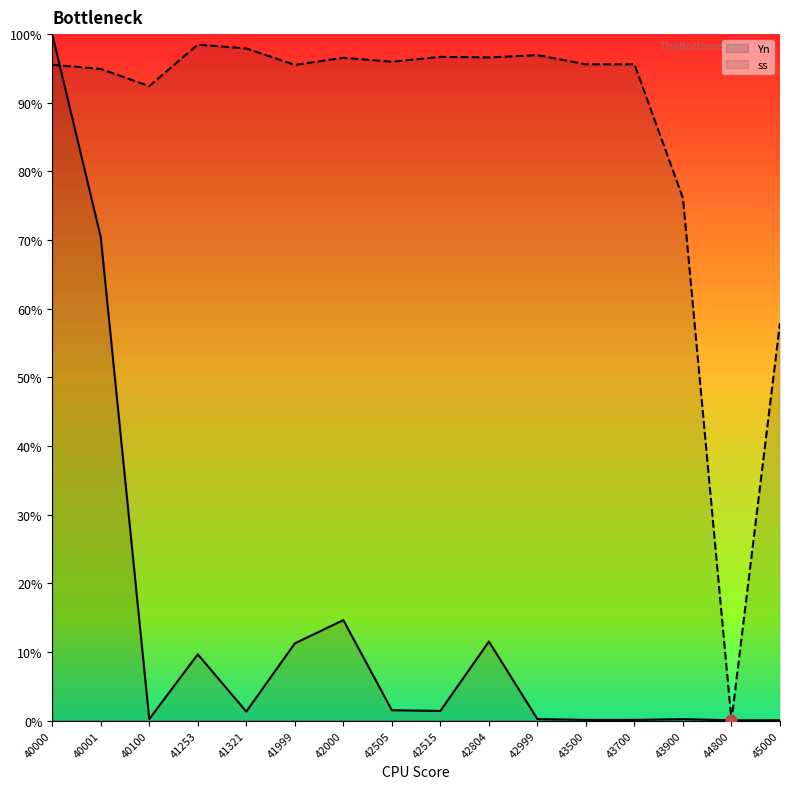

Is the value of Yn at 40001 greater than the value of ss at 42999?

No